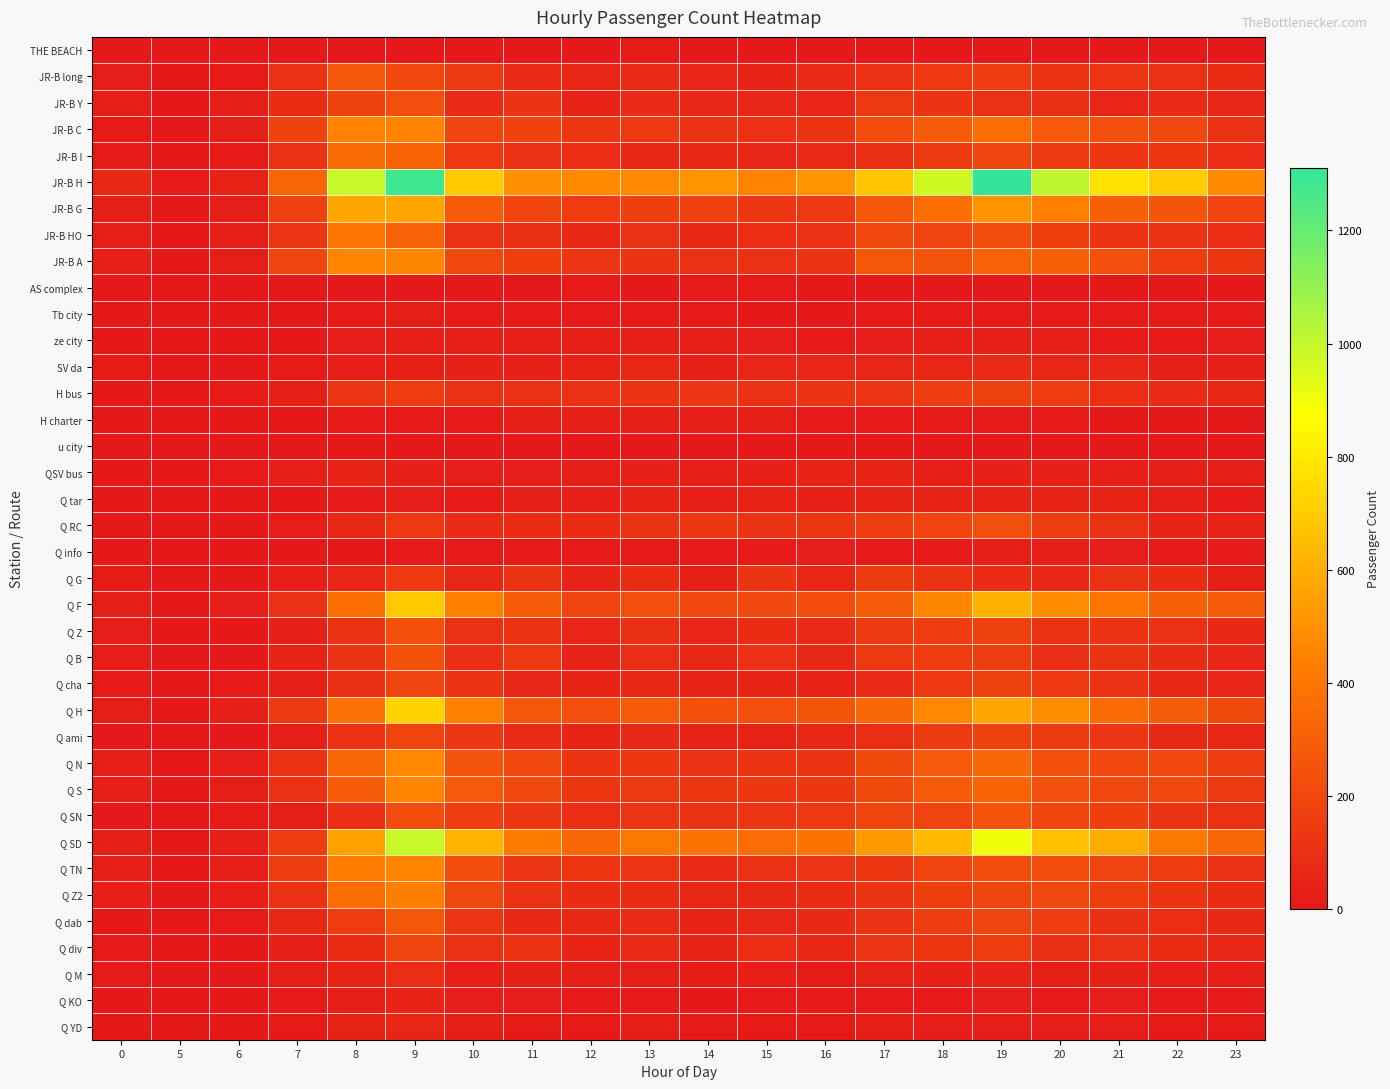

What is the total value across all series at 21?

5398